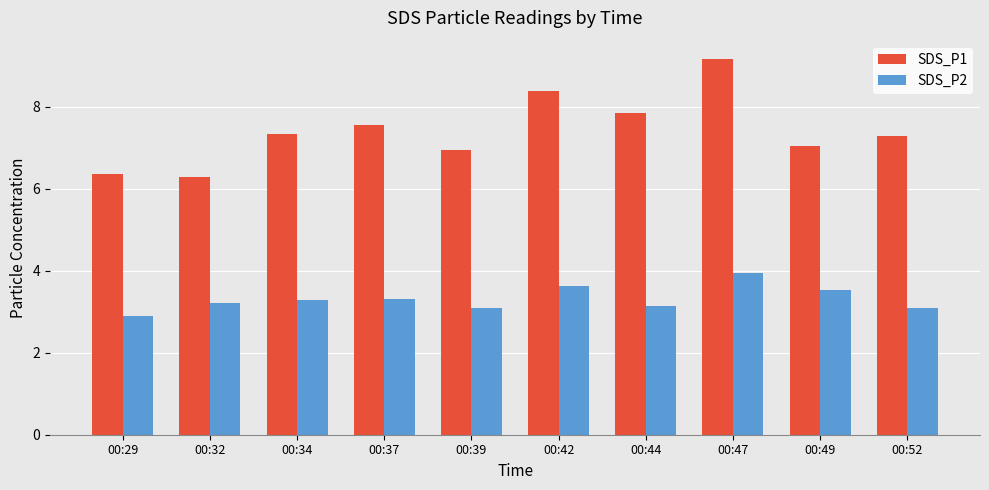

What is the sum of all SDS_P2 values?

33.1